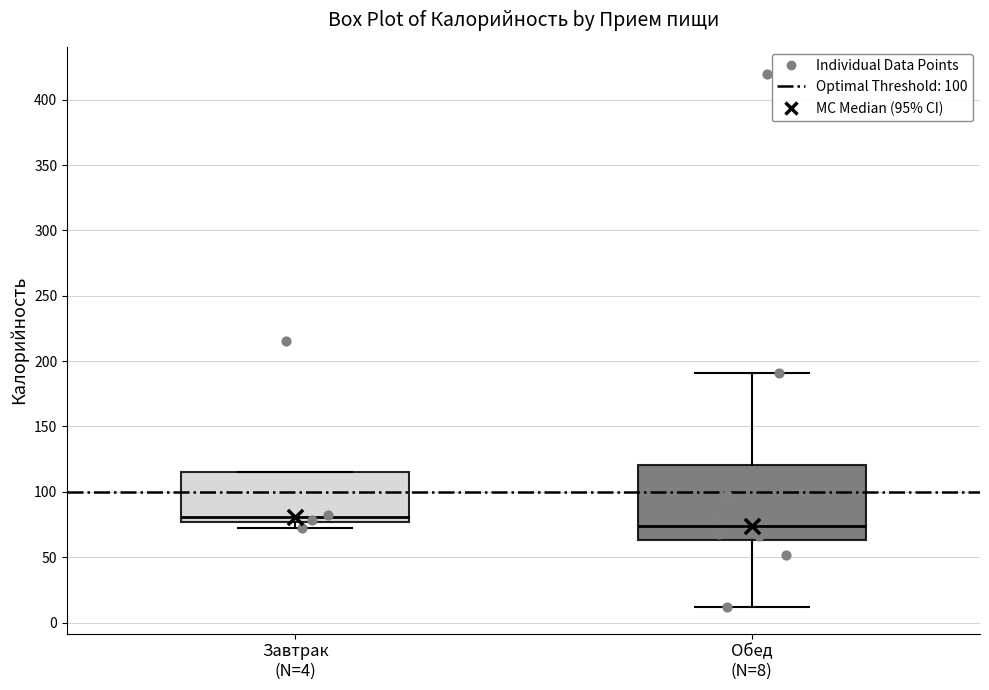

Where is the lower edge of the box for Завтрак (N=4) on the y-axis? The values are not printed on the chart, so give them approximately, as read against the axis.

75